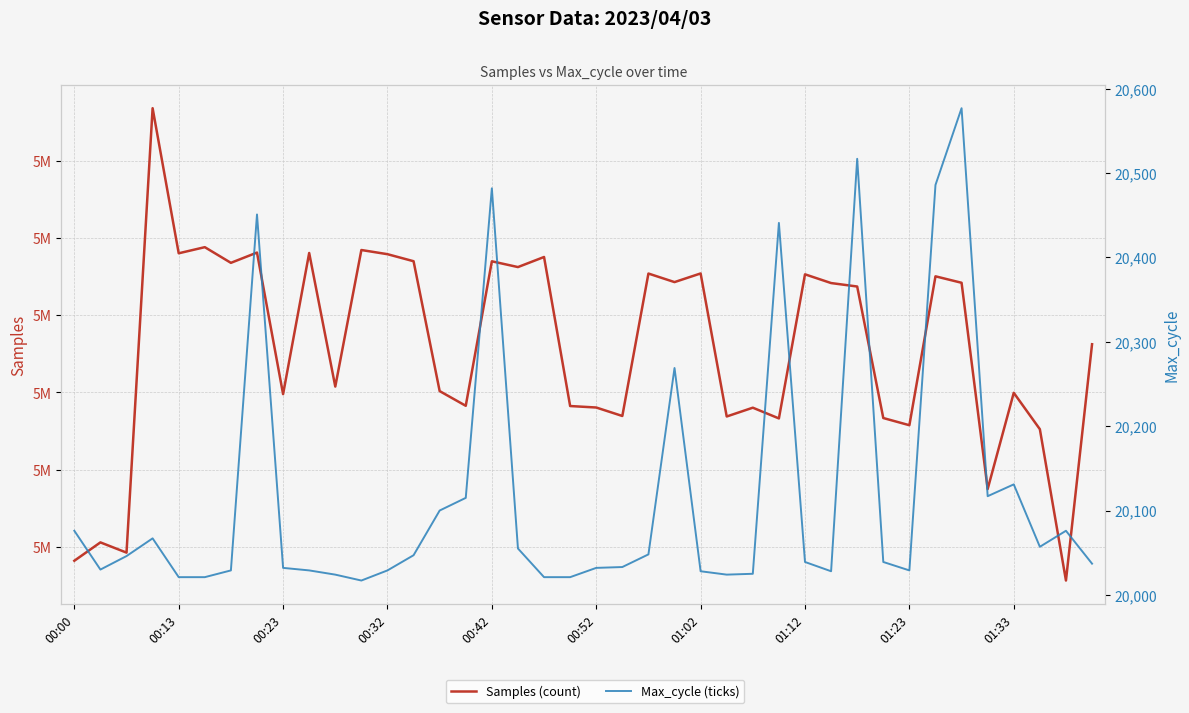

Reading left to right, what are all the values shown in this chart?

Samples (count): 5018213	5020590	5019267	5076784	5058006	5058799	5056770	5058099	5039777	5058046	5040757	5058430	5057890	5056980	5040171	5038269	5056970	5056222	5057527	5038238	5038047	5036950	5055386	5054278	5055397	5036885	5038023	5036635	5055285	5054154	5053706	5036686	5035754	5055026	5054190	5027498	5039950	5035240	5015654	5046236
Max_cycle (ticks): 20076	20030	20046	20067	20021	20021	20029	20451	20032	20029	20024	20017	20029	20047	20100	20115	20482	20055	20021	20021	20032	20033	20048	20269	20028	20024	20025	20441	20039	20028	20517	20039	20029	20486	20577	20117	20131	20057	20076	20037